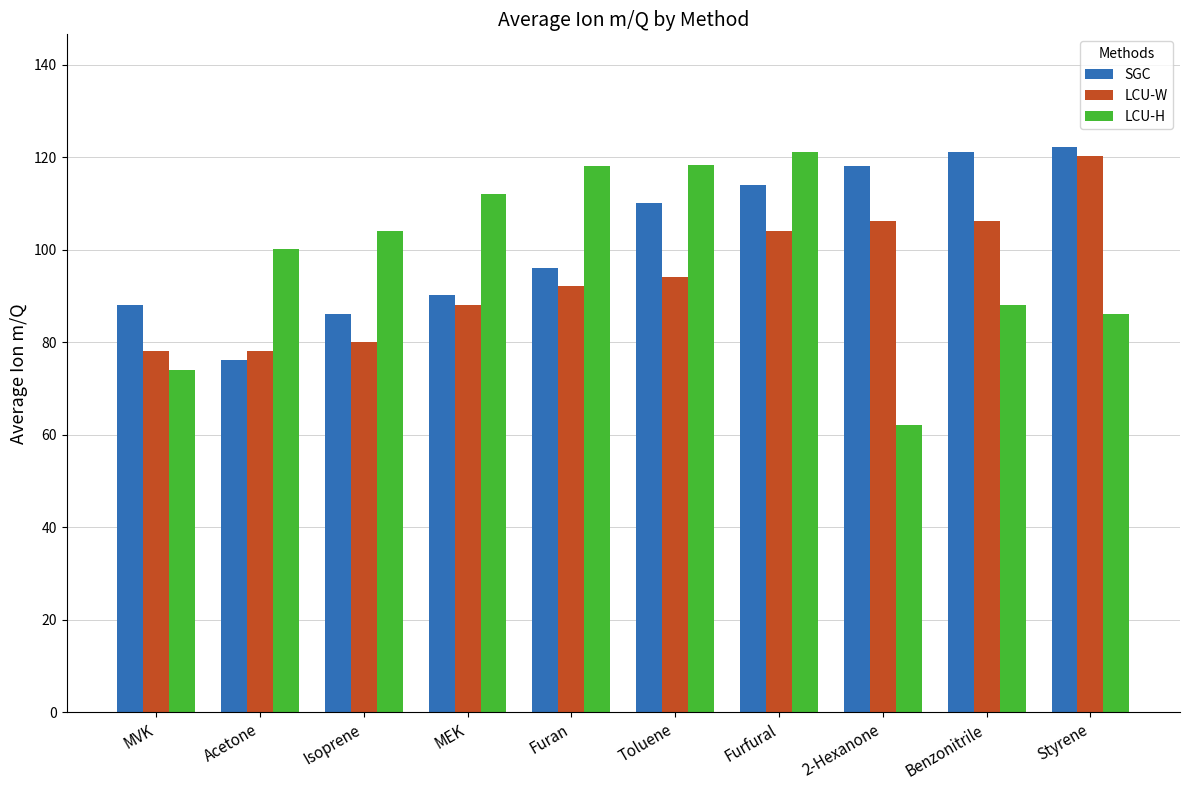

At which label does SGC first exceed 110?

Toluene